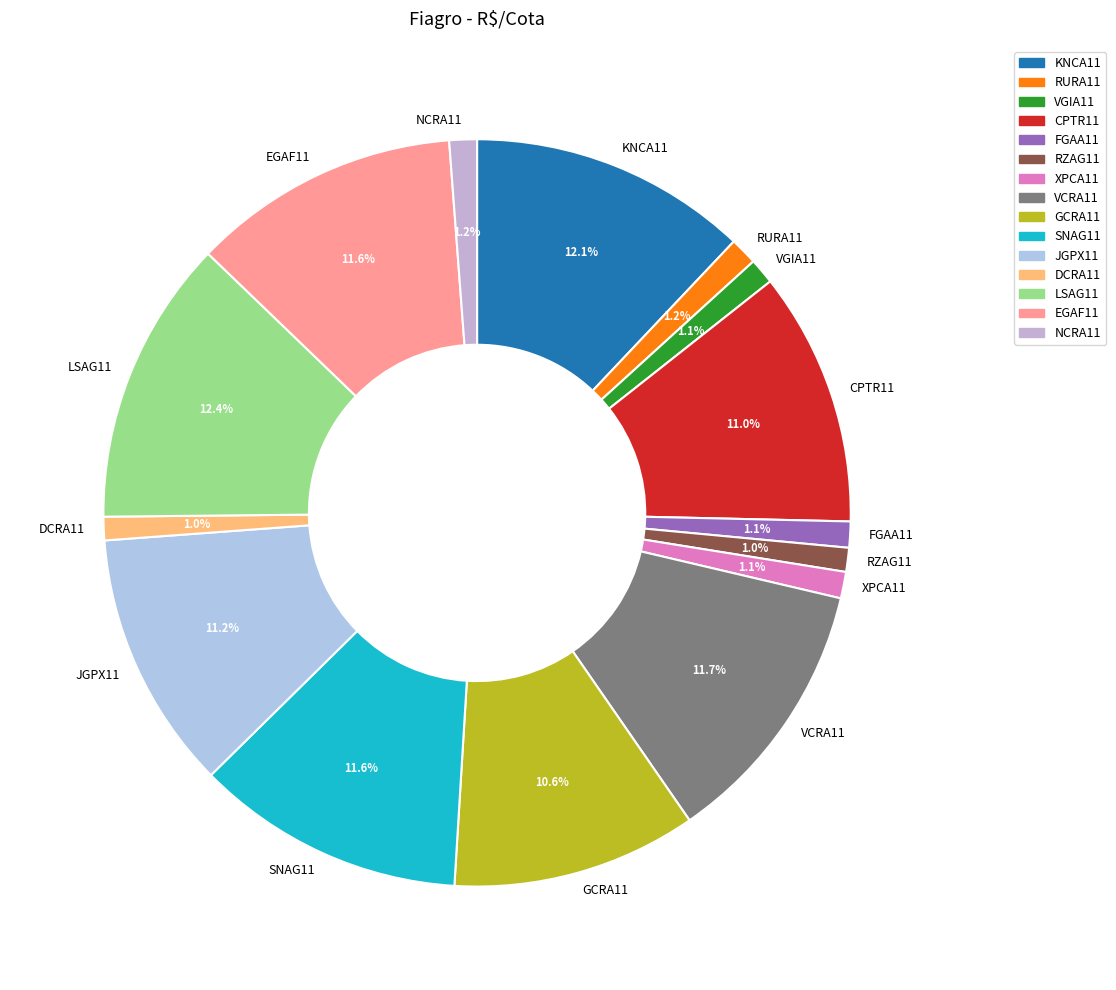

Which has a higher value, DCRA11 or VCRA11?

VCRA11